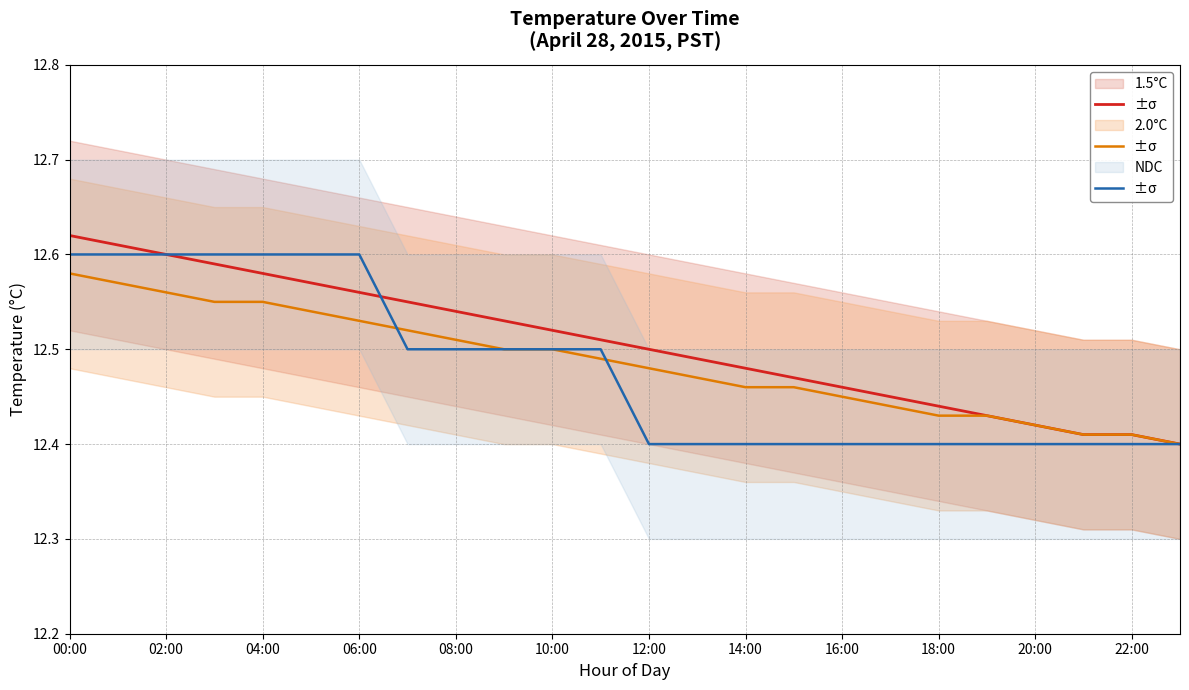

How many lines are shown in the chart?

3